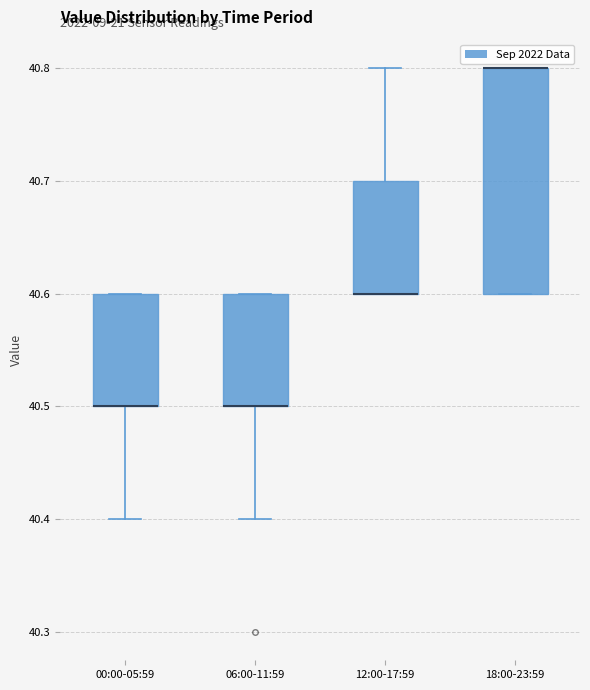

Reading left to right, read every box against the y-axis: the position of its median line, the range the box covers, and the ends of its whiskers. The values are not printed on the chart, so give them approximately, as read against the axis.

00:00-05:59: median 40.5 (drawn on the box's lower edge), box 40.5 to 40.6, whiskers 40.4 to 40.6
06:00-11:59: median 40.5 (drawn on the box's lower edge), box 40.5 to 40.6, whiskers 40.4 to 40.6
12:00-17:59: median 40.6 (drawn on the box's lower edge), box 40.6 to 40.7, whiskers 40.6 to 40.8
18:00-23:59: median 40.8 (drawn on the box's upper edge), box 40.6 to 40.8, whiskers 40.6 to 40.8